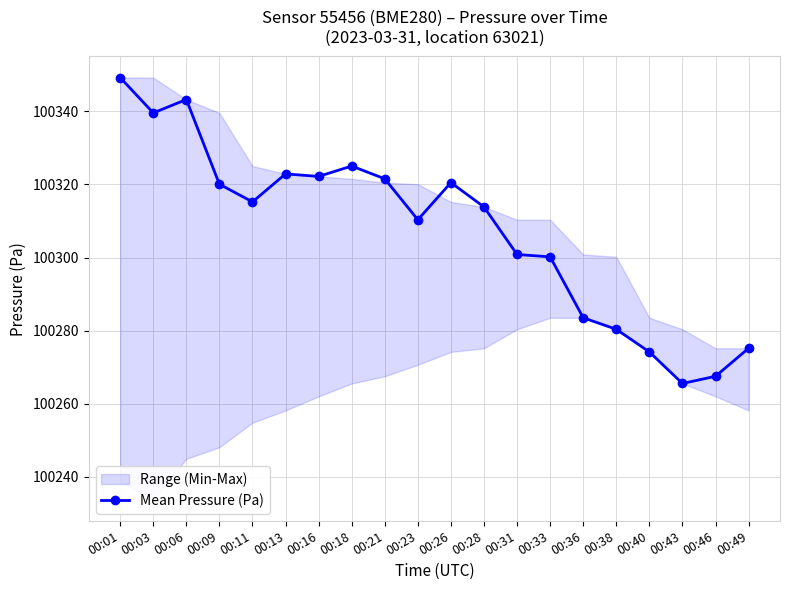

Does the chart have visible grid lines?

Yes